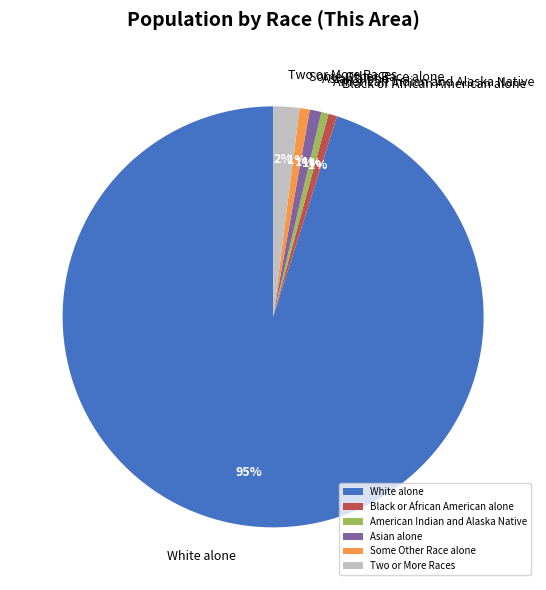

Is it true that Some Other Race alone is 11% of the pie?

False